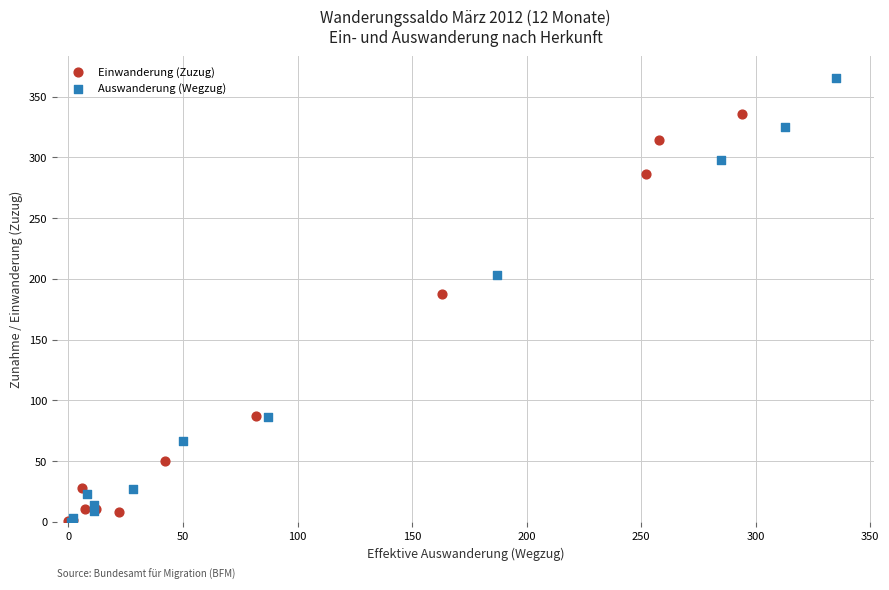

Which series has the largest Y range (max minus min)?

Auswanderung (Wegzug)